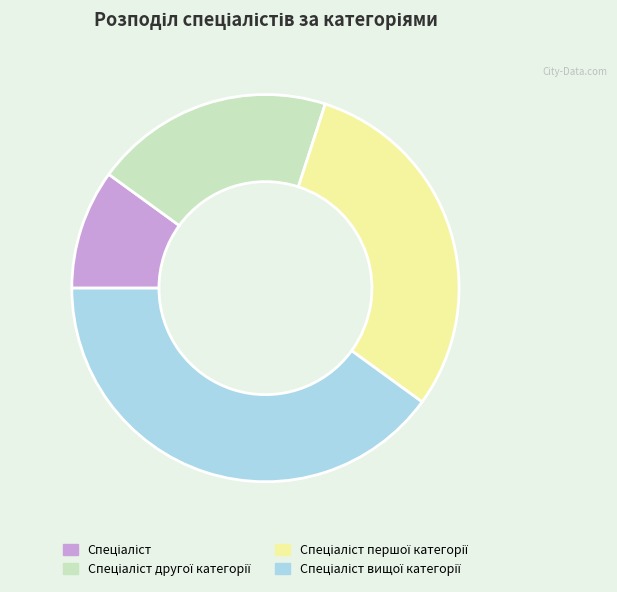

Is there any slice that represents more than half of the pie?

No